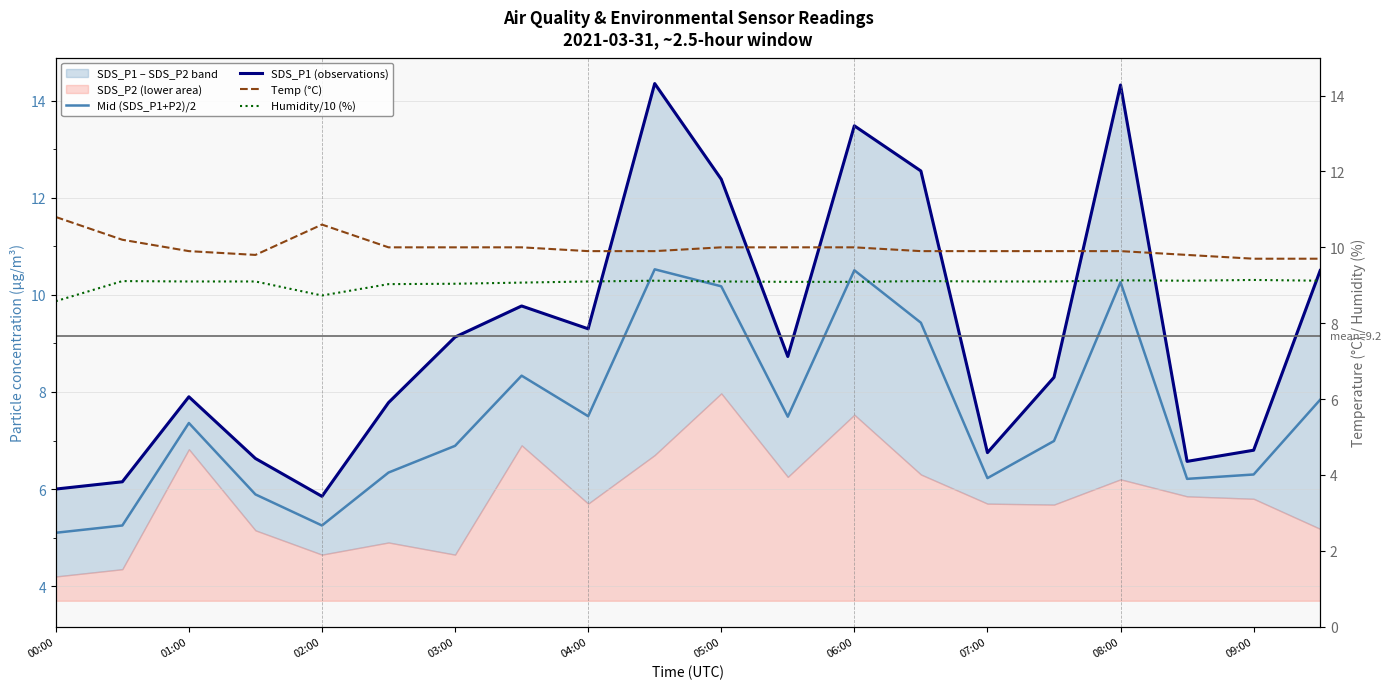

What is the total value across all series at 08:00?

43.6